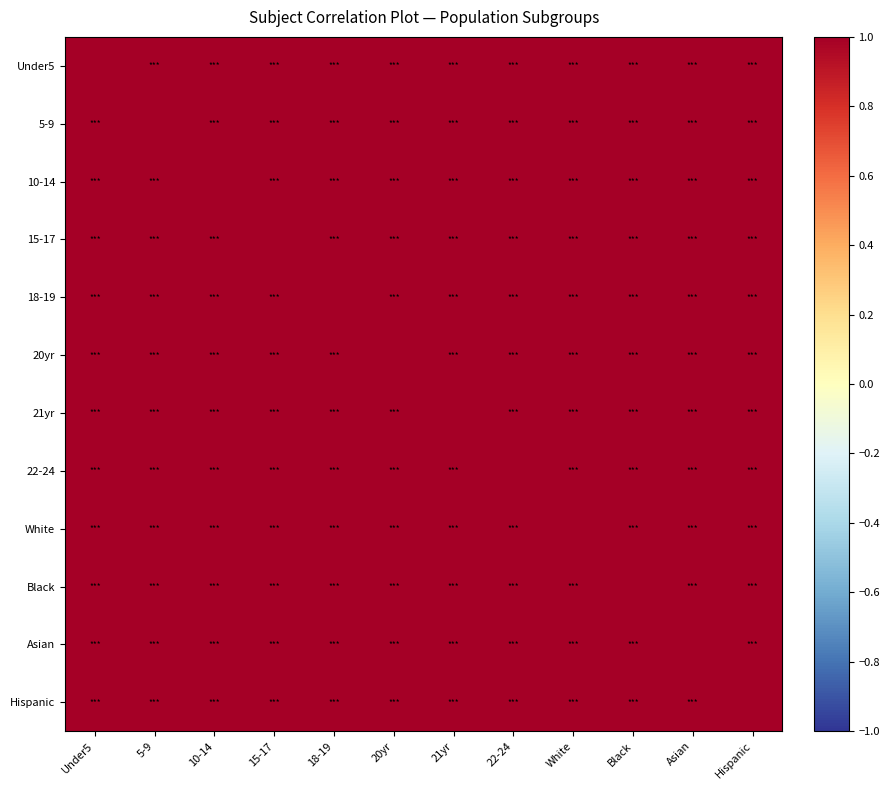

What is the total value across all series at Black?

12.0